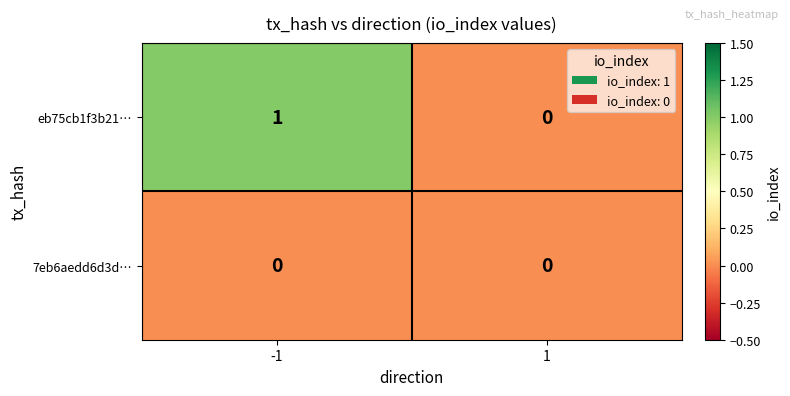

List the series in order of their overall mean, lowest first.

7eb6aedd6d3d…, eb75cb1f3b21…